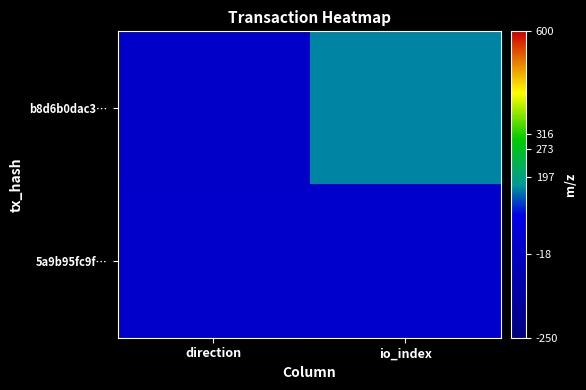

Which series has the largest range (max minus min)?

b8d6b0dac3…